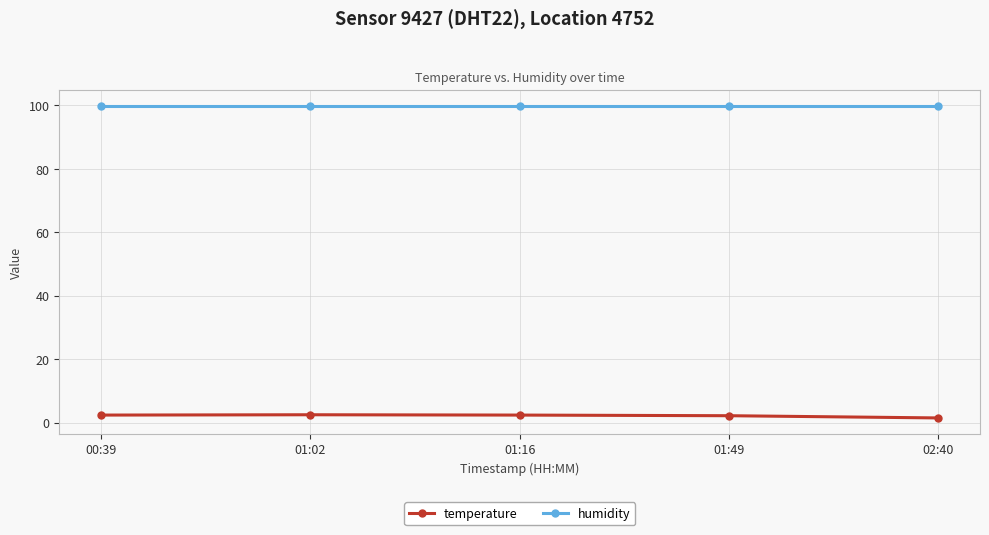

At how many categories does at least one series exceed 9?

5